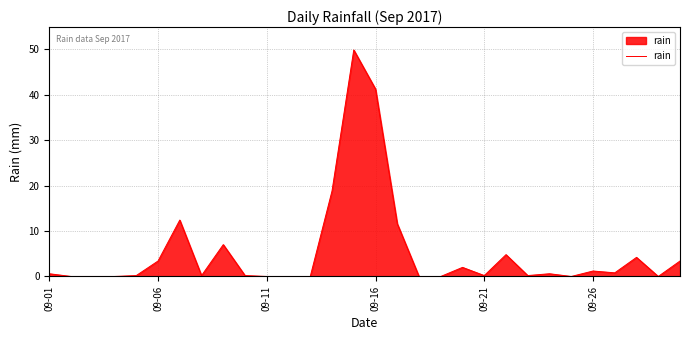

What is the difference between the maximum and minimum values?

49.8